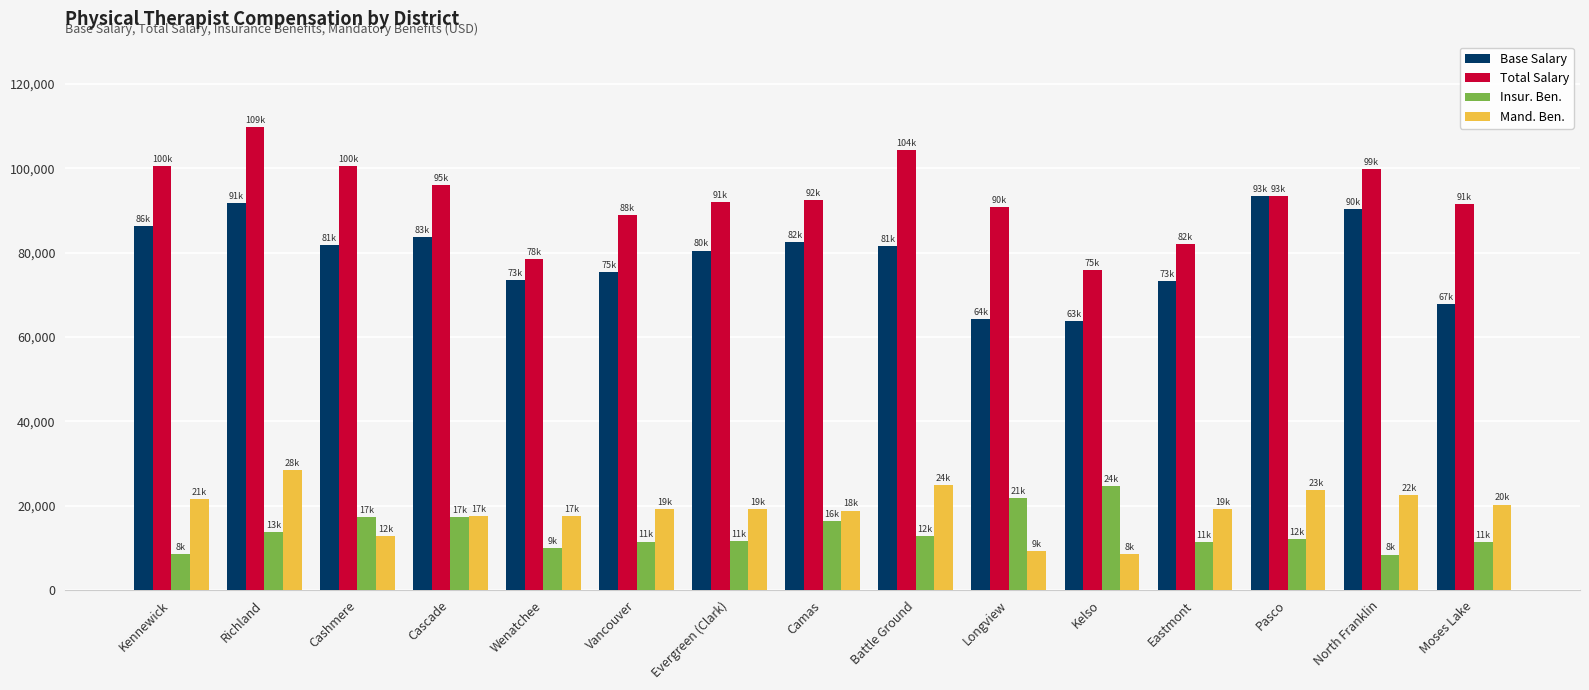

What are all the series names shown in the legend?

Base Salary, Total Salary, Insur. Ben., Mand. Ben.